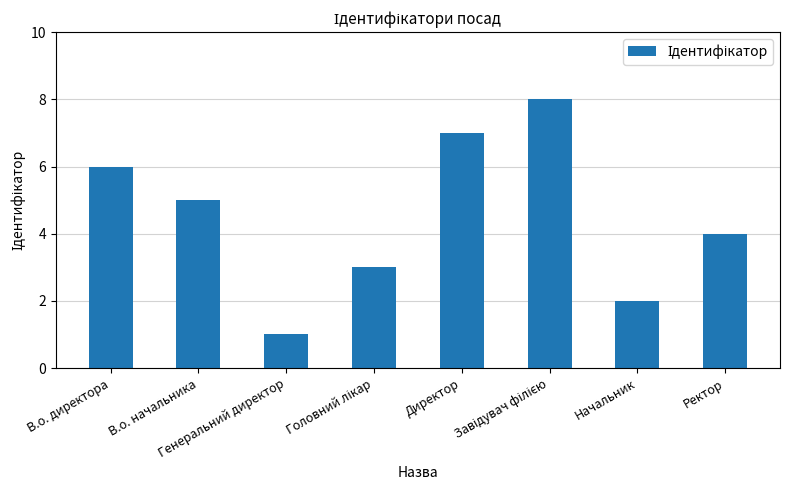

What is the difference between the values at Директор and Генеральний директор?

6